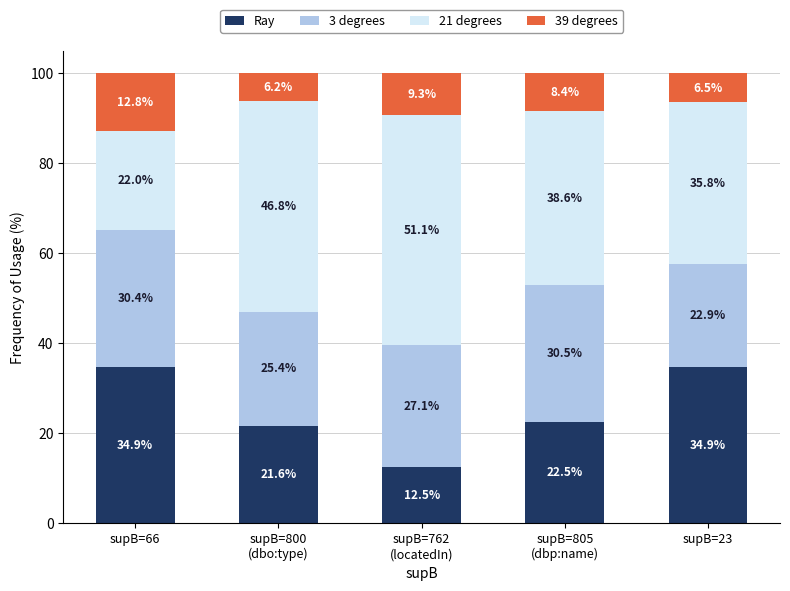

What is the highest value of the Ray series?

34.9